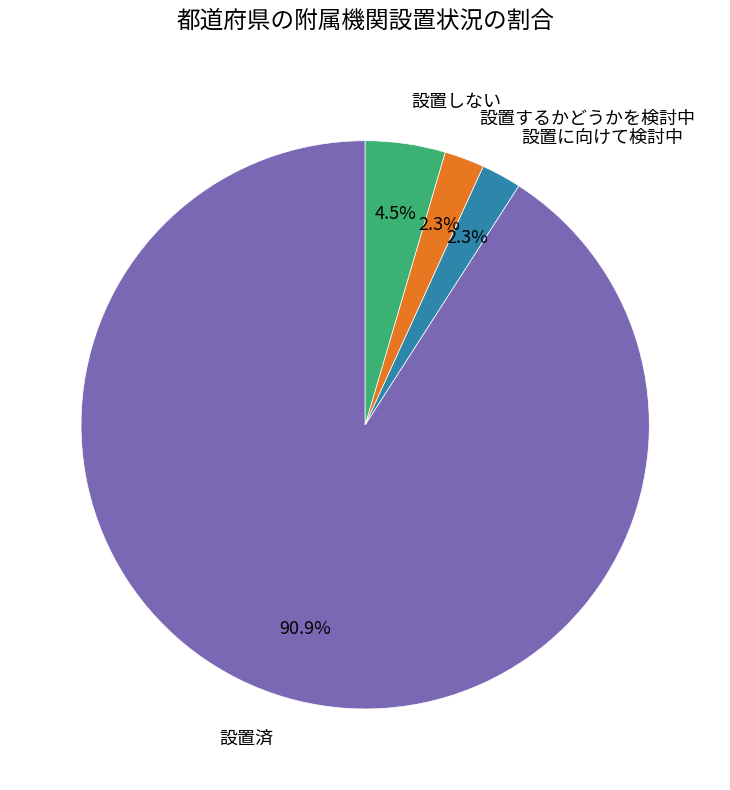

What is the largest slice in the pie chart?

設置済